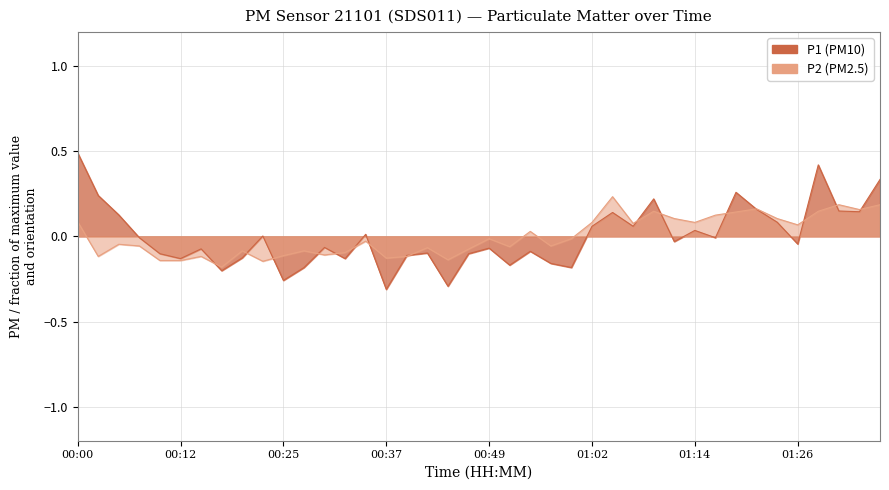

Between 00:15 and 00:32, which is larger?

00:15